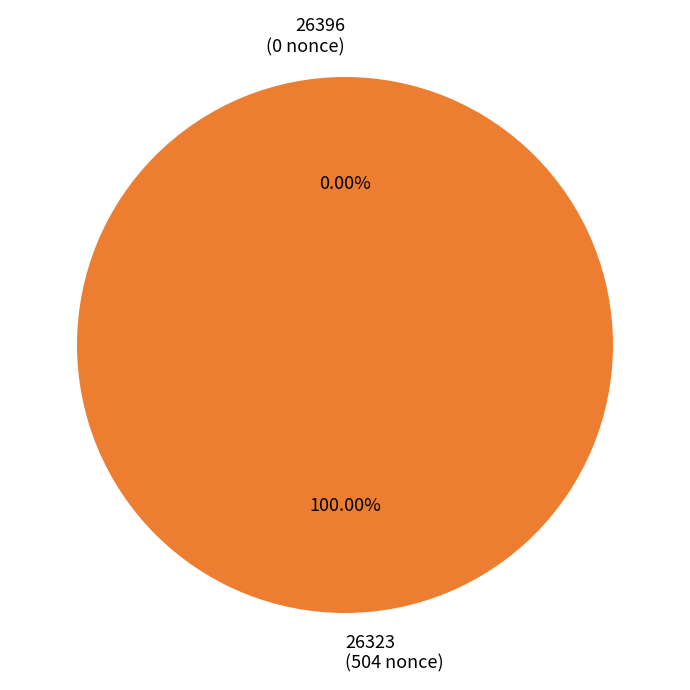

The 26323 slice represents 99% of the pie. True or false?

False